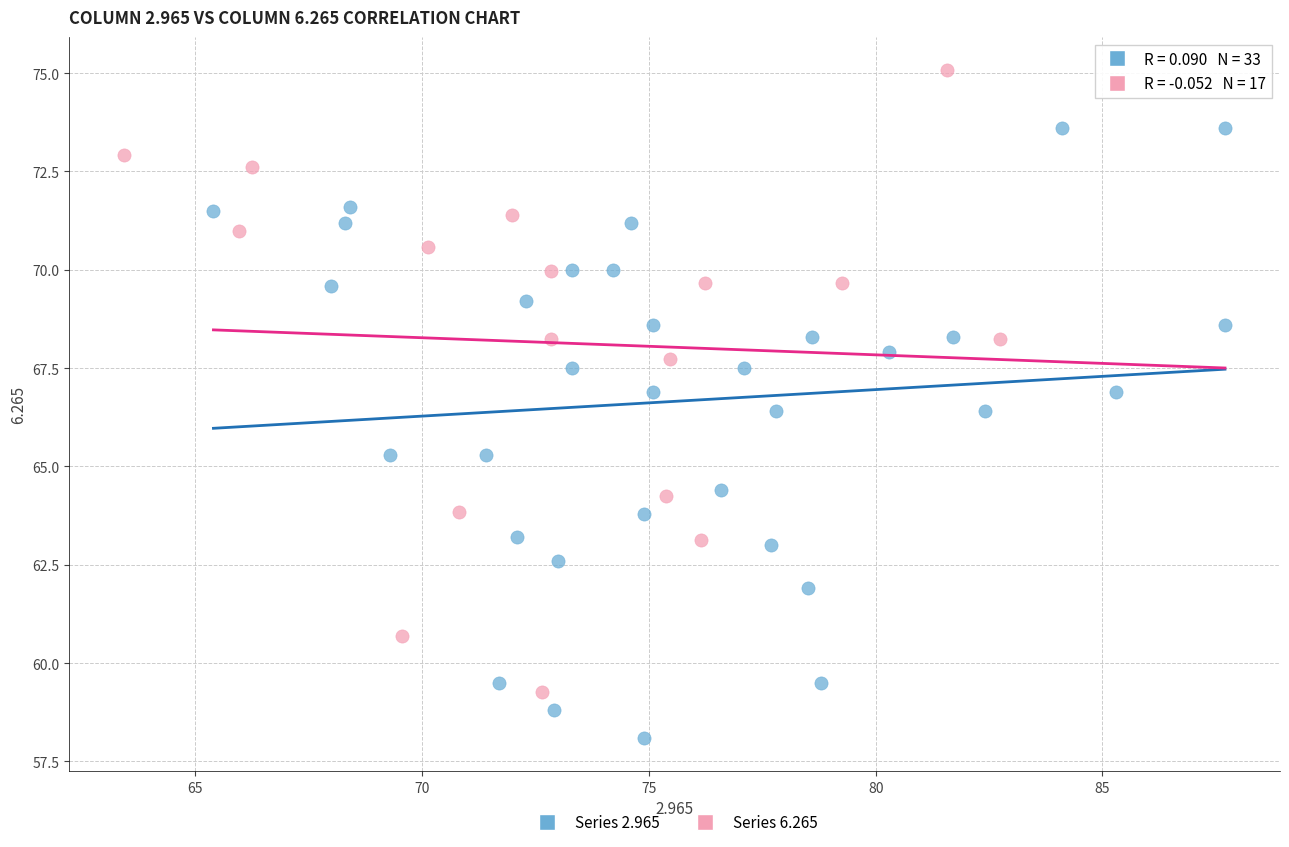

Which series reaches the minimum Y coordinate?

Series 2.965